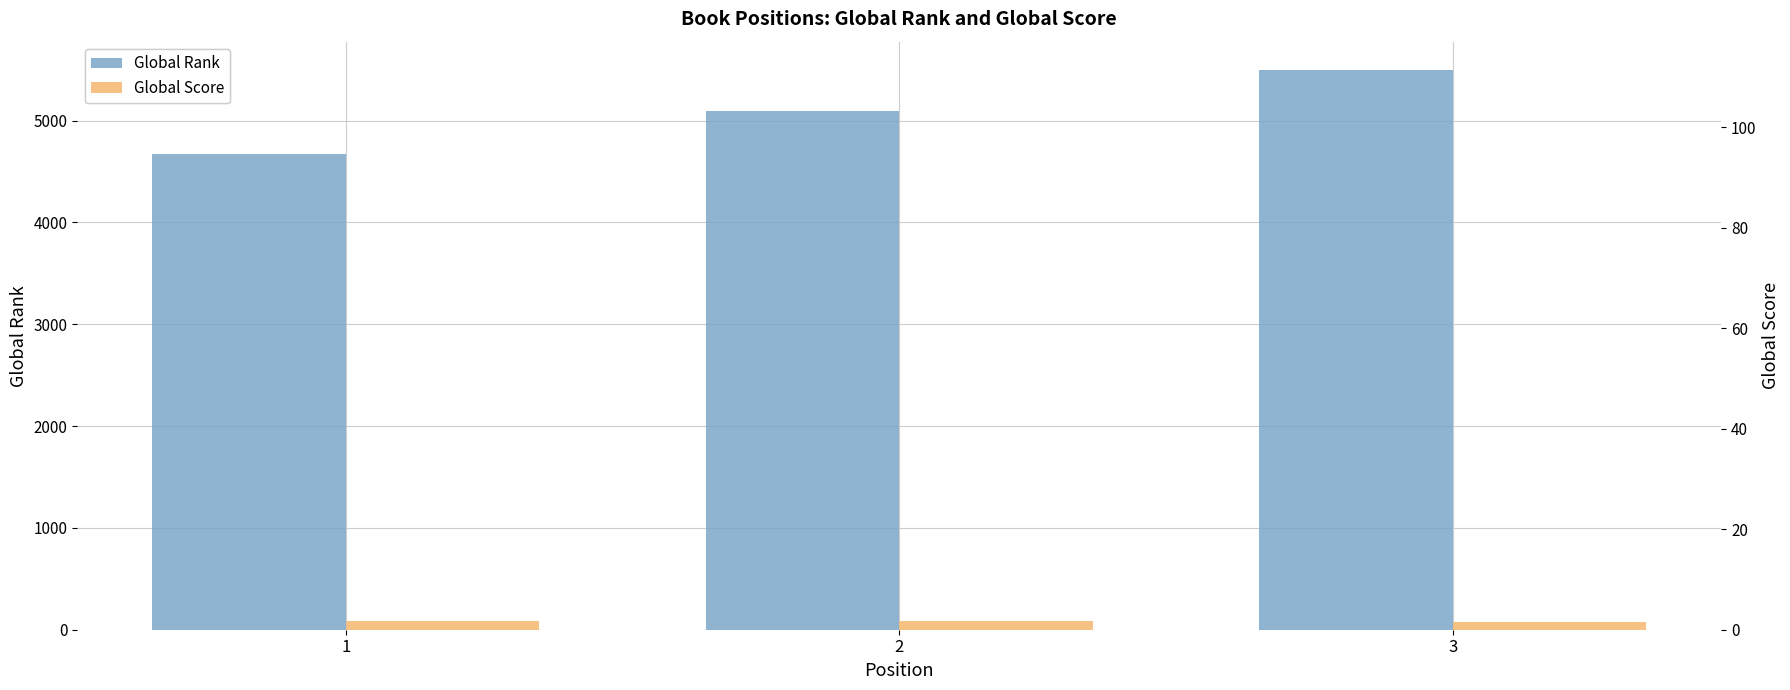

Rank the series at 2 from lowest to highest value.

Global Score, Global Rank